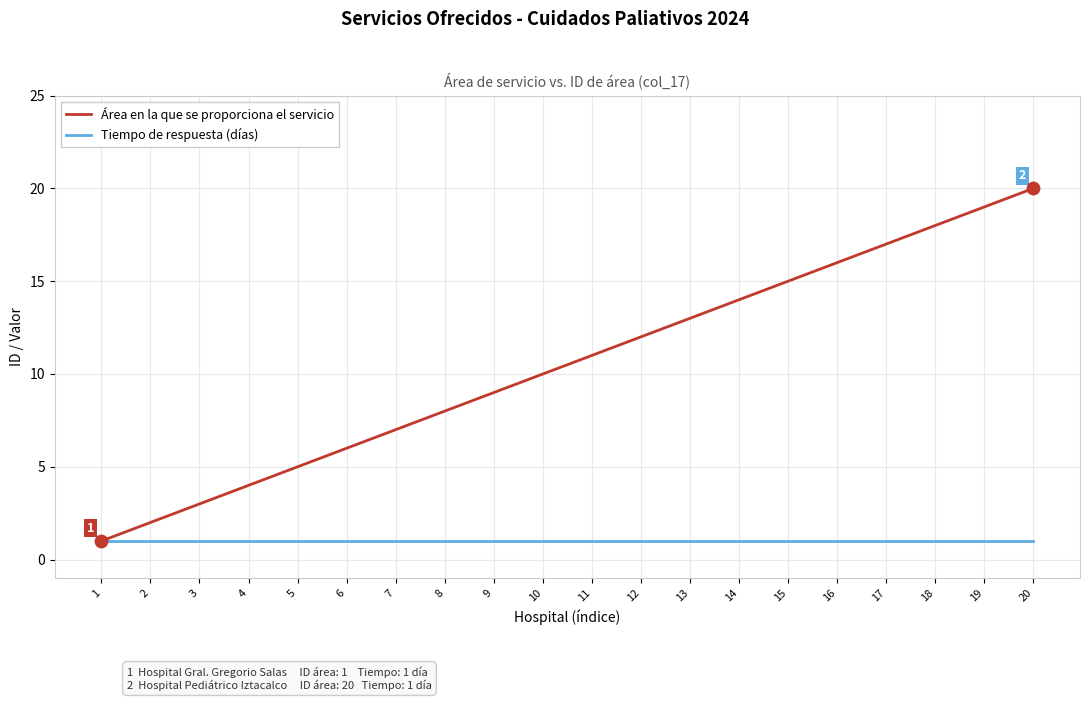

What are all the series names shown in the legend?

Área en la que se proporciona el servicio, Tiempo de respuesta (días)